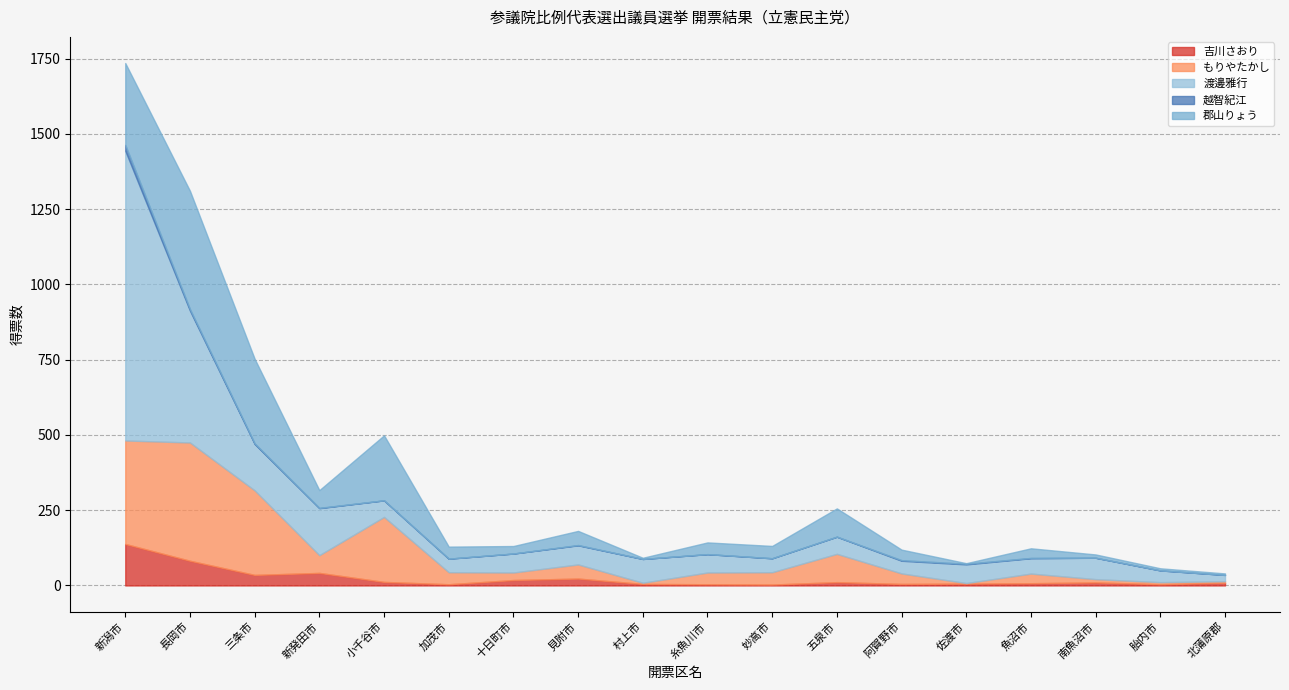

What is the maximum value for 吉川さおり?

137.8